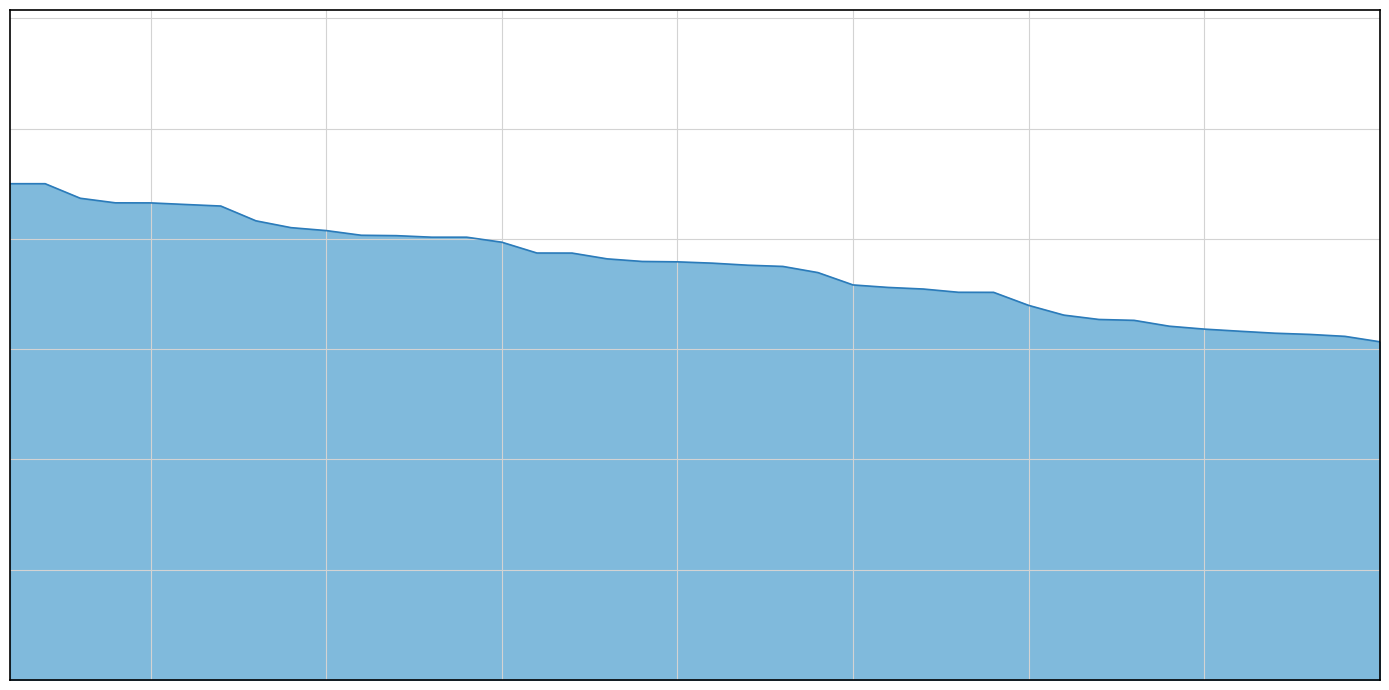

What is the difference between the second highest and second lowest values?

2768